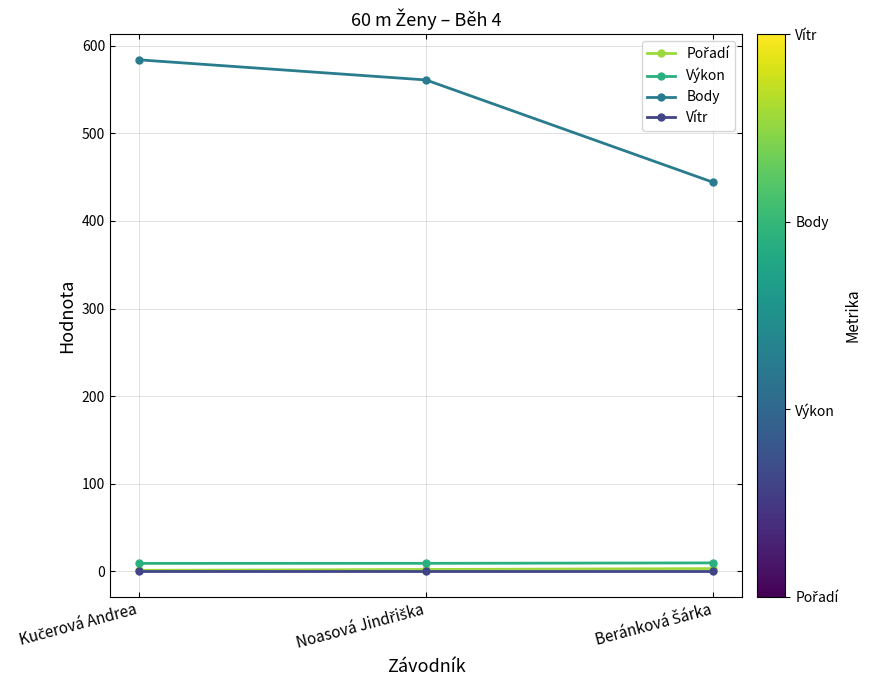

Which series has the widest spread of values?

Body